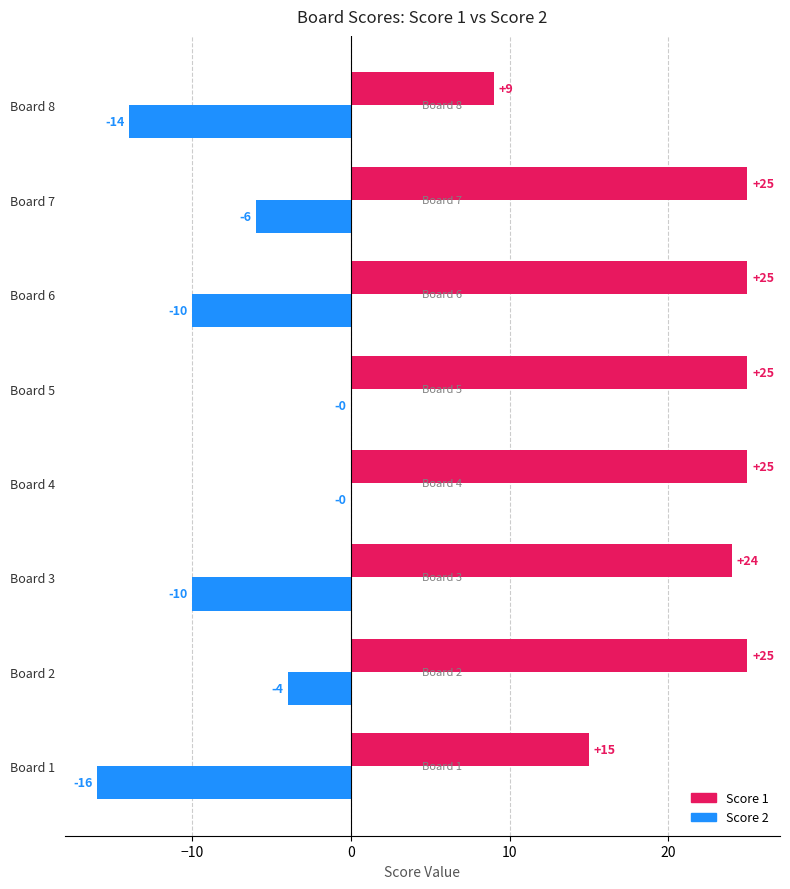

The Score 1 series shows 25 at Board 6. True or false?

True